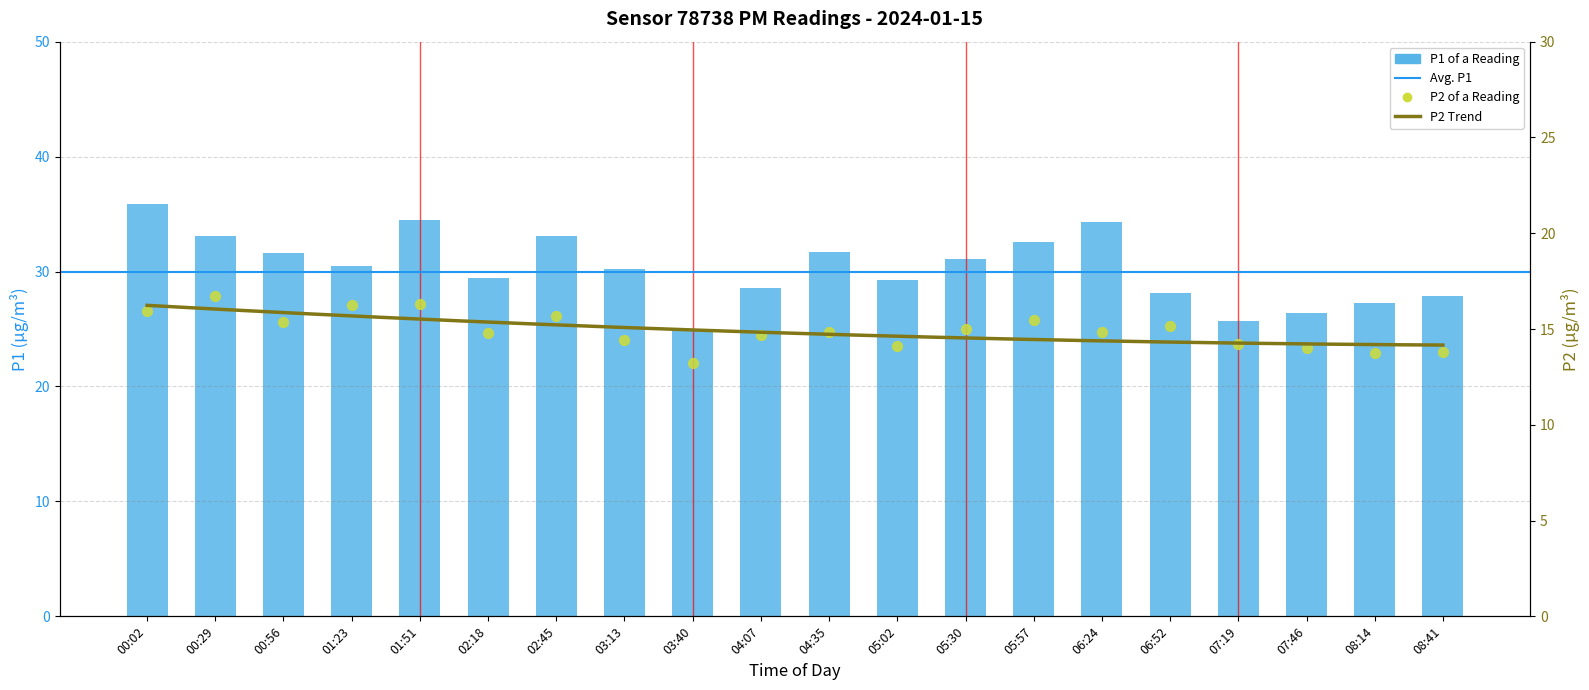

Which series contains the lowest Y value?

P2